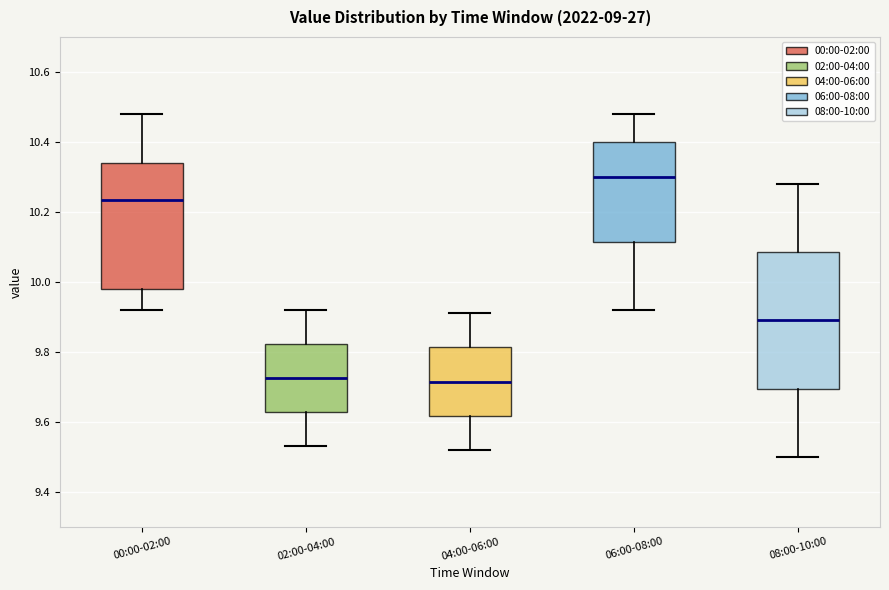

Reading left to right, read every box against the y-axis: the position of its median line, the range the box covers, and the ends of its whiskers. The values are not printed on the chart, so give them approximately, as read against the axis.

00:00-02:00: median 10.24, box 9.98 to 10.34, whiskers 9.92 to 10.48
02:00-04:00: median 9.72, box 9.62 to 9.82, whiskers 9.54 to 9.92
04:00-06:00: median 9.72, box 9.62 to 9.82, whiskers 9.52 to 9.92
06:00-08:00: median 10.30, box 10.12 to 10.40, whiskers 9.92 to 10.48
08:00-10:00: median 9.90, box 9.70 to 10.08, whiskers 9.50 to 10.28